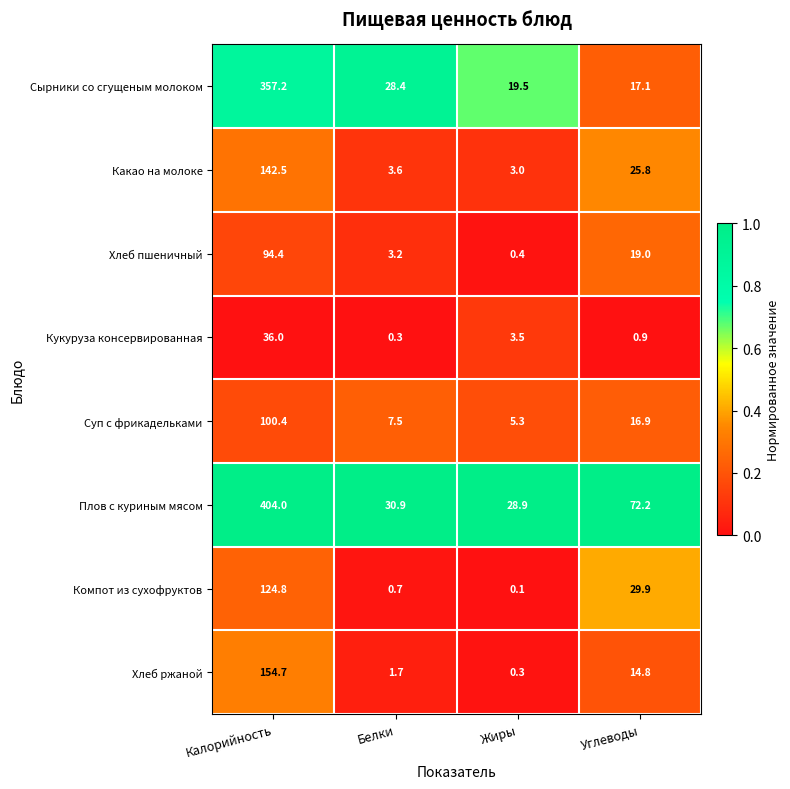

List the series in order of their peak value, highest first.

Плов с куриным мясом, Сырники со сгущеным молоком, Хлеб ржаной, Какао на молоке, Компот из сухофруктов, Суп с фрикадельками, Хлеб пшеничный, Кукуруза консервированная